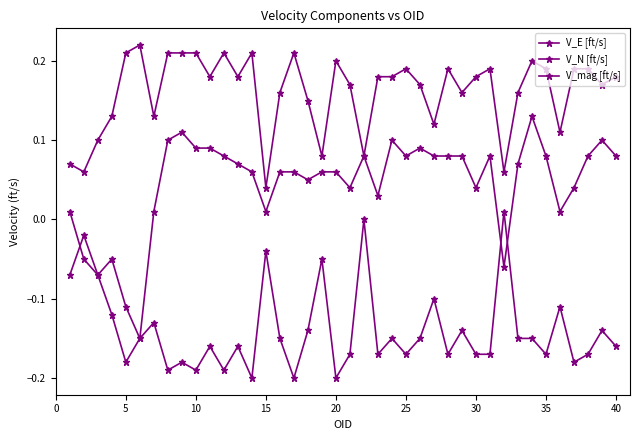

How many lines are shown in the chart?

3